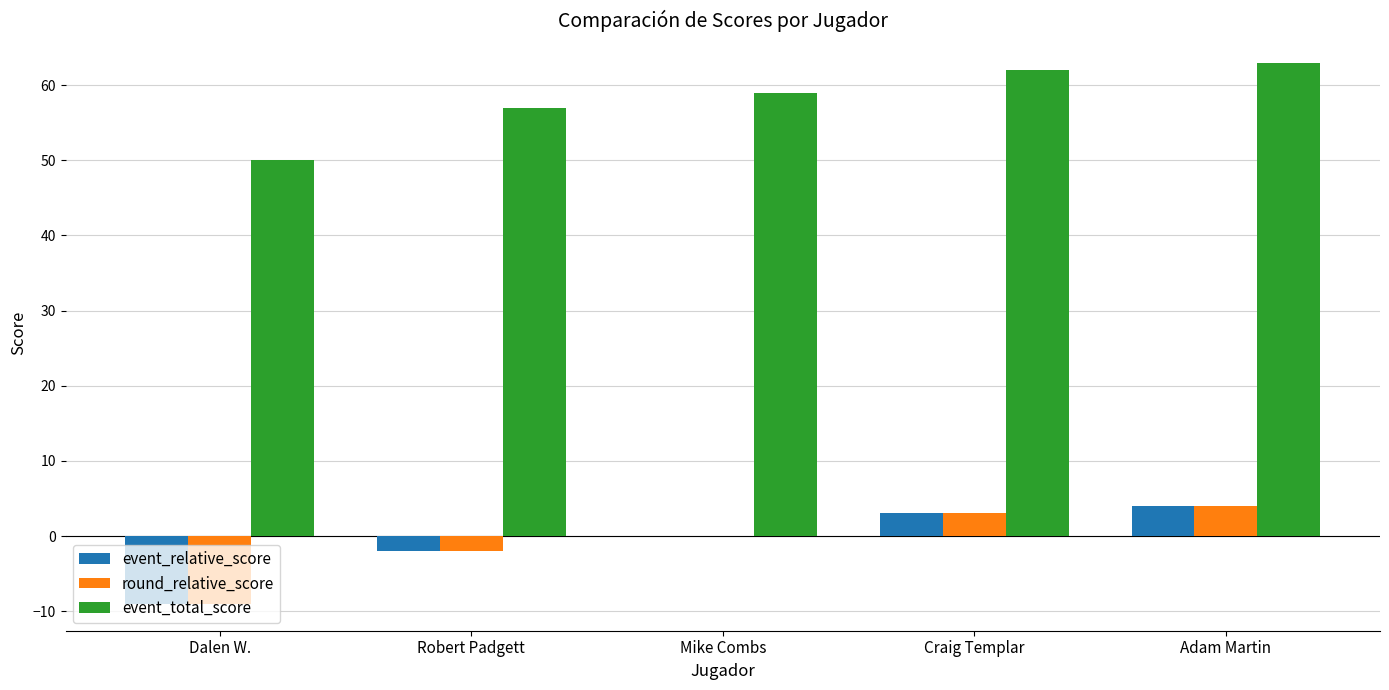

Which label corresponds to the largest value in the chart?

Adam Martin